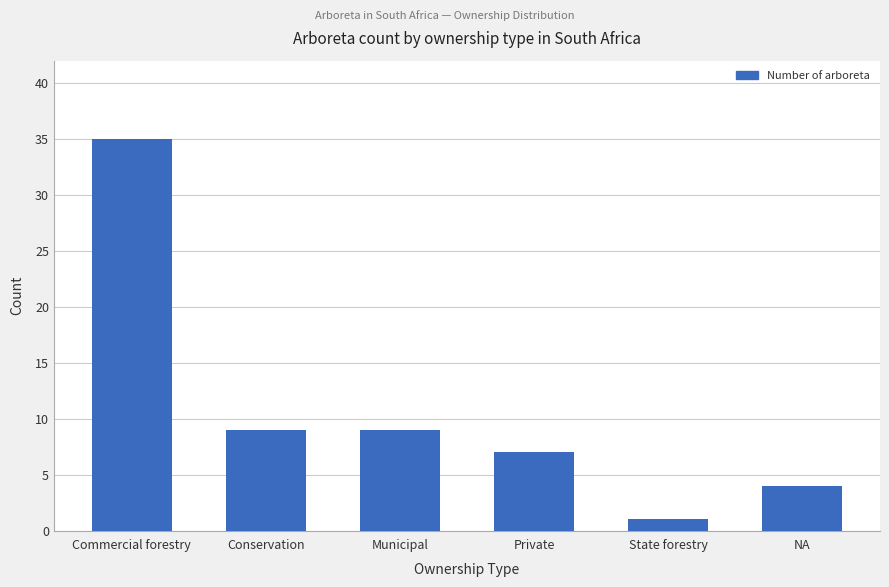

Reading left to right, what are all the values shown in this chart?

35	9	9	7	1	4